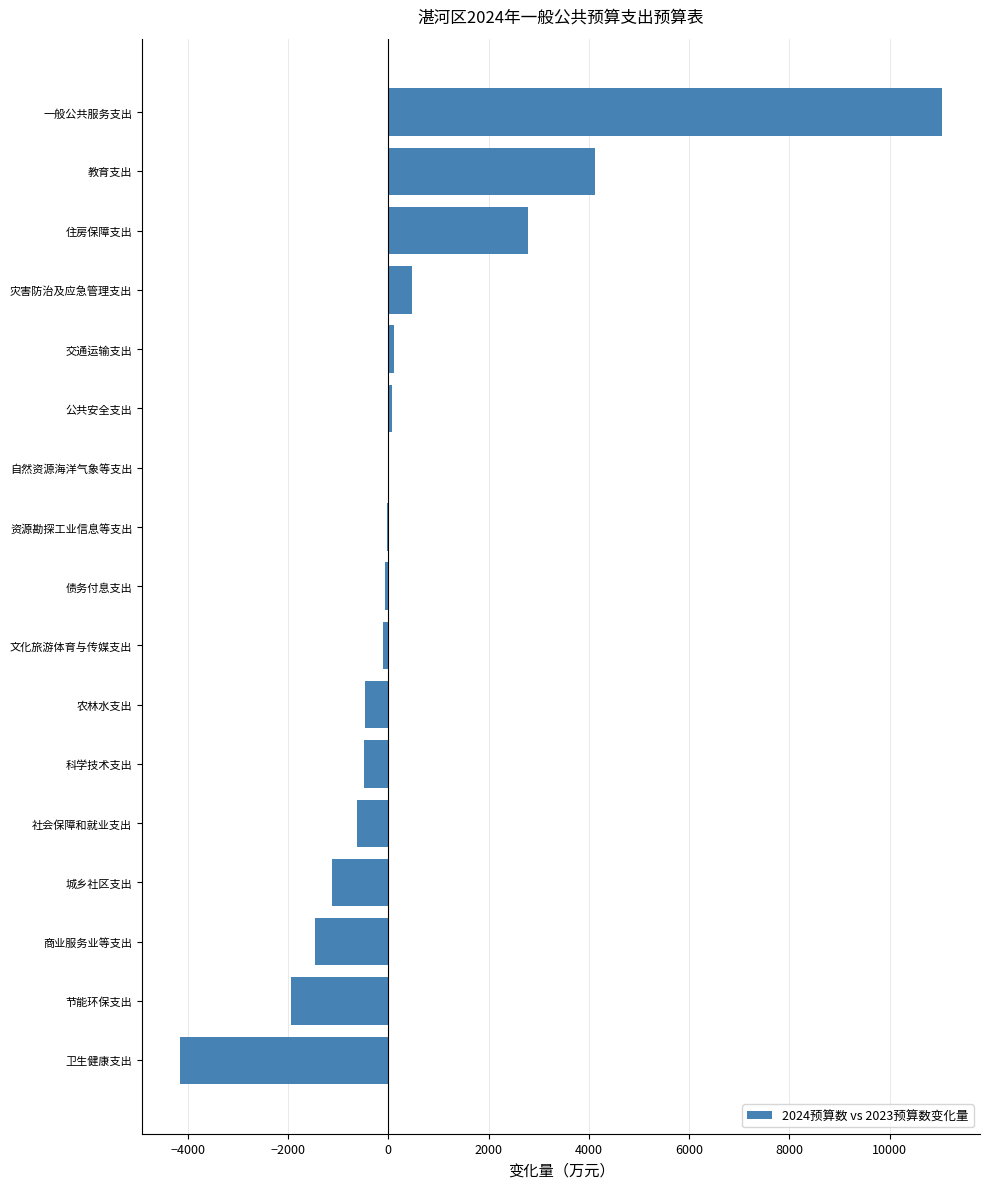

How many series are shown in this chart?

1